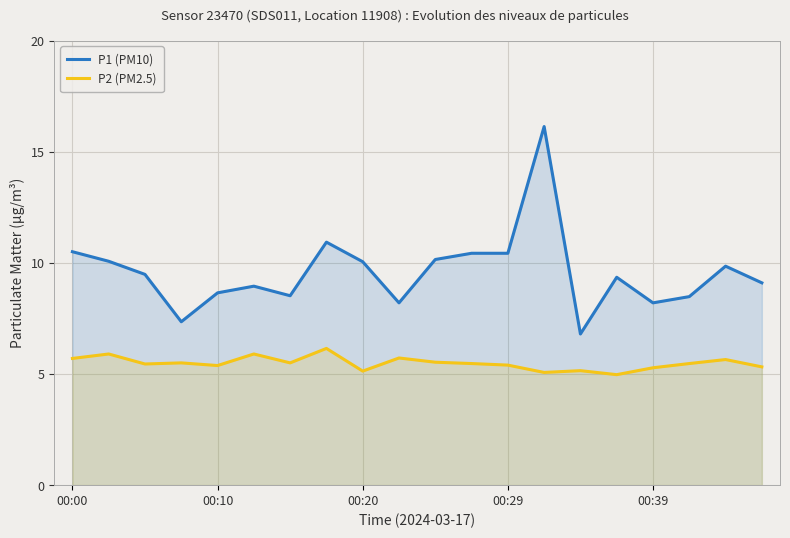

What is the difference between the maximum and minimum values in the P2 (PM2.5) series?

1.2